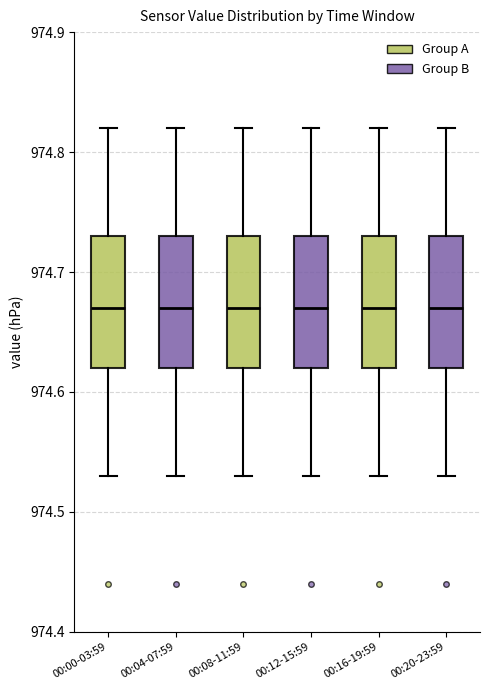

Reading left to right, read every box against the y-axis: the position of its median line, the range the box covers, and the ends of its whiskers. The values are not printed on the chart, so give them approximately, as read against the axis.

00:00-03:59: median 974.67, box 974.62 to 974.73, whiskers 974.53 to 974.82
00:04-07:59: median 974.67, box 974.62 to 974.73, whiskers 974.53 to 974.82
00:08-11:59: median 974.67, box 974.62 to 974.73, whiskers 974.53 to 974.82
00:12-15:59: median 974.67, box 974.62 to 974.73, whiskers 974.53 to 974.82
00:16-19:59: median 974.67, box 974.62 to 974.73, whiskers 974.53 to 974.82
00:20-23:59: median 974.67, box 974.62 to 974.73, whiskers 974.53 to 974.82